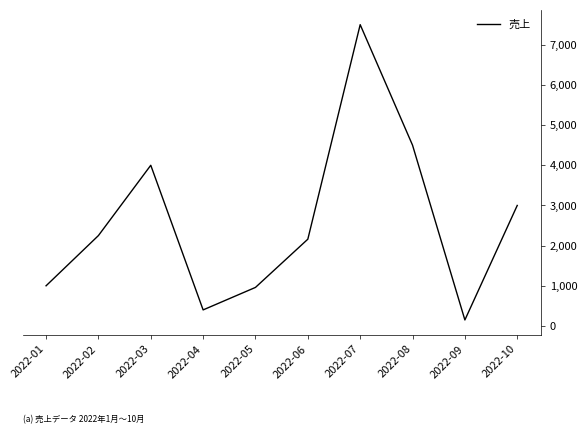

What is the difference between the maximum and minimum values?

7350